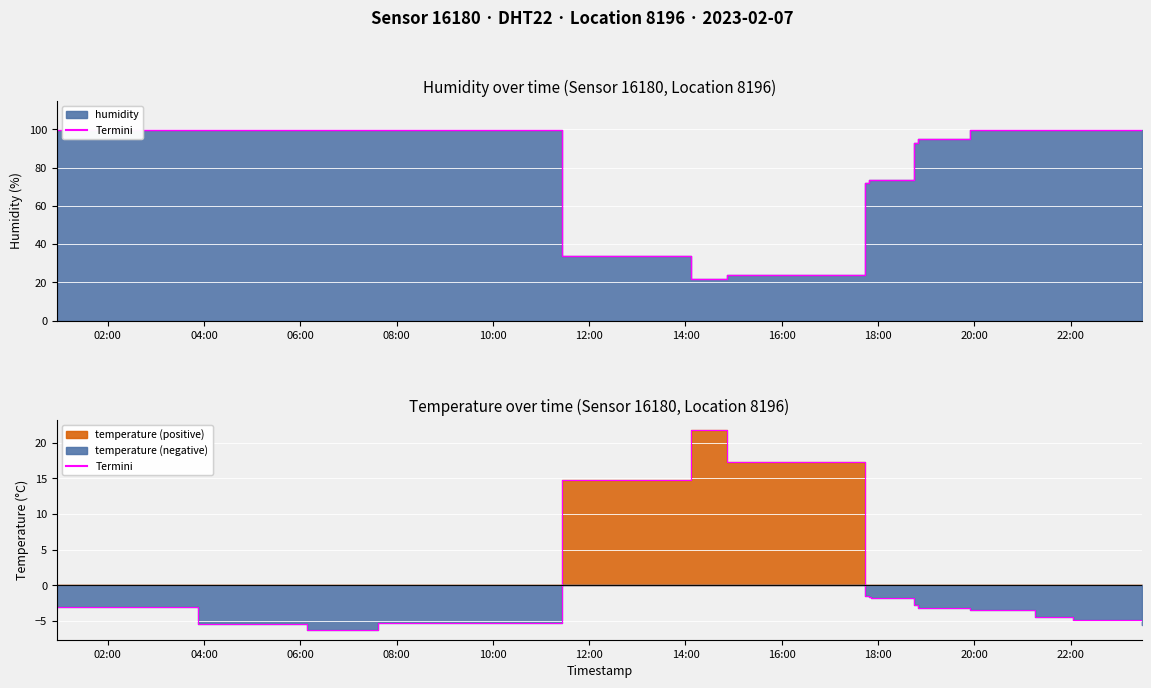

True or false: humidity and temperature intersect in this chart.

False